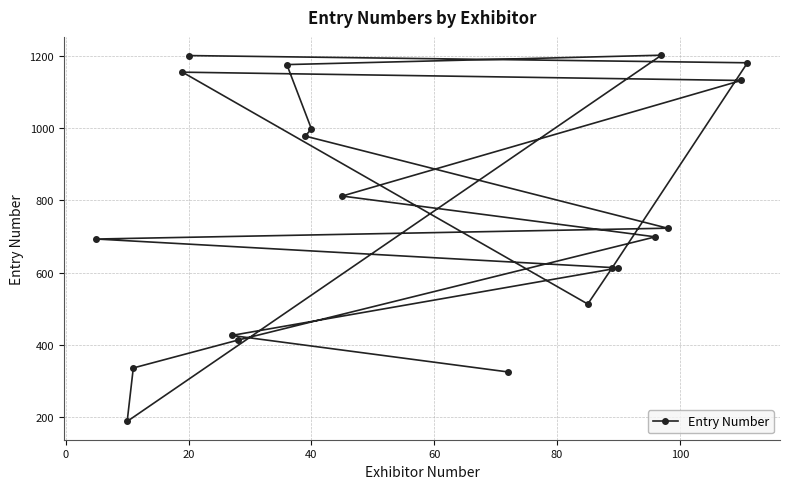

What is the greatest value displayed?

1202